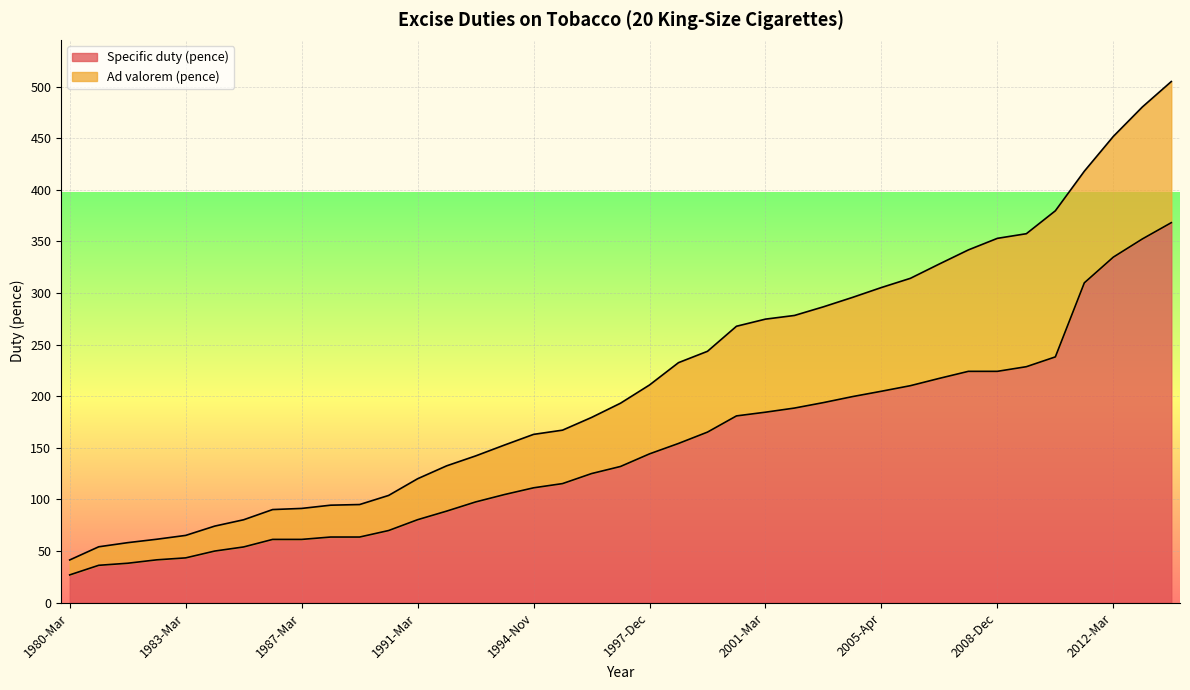

What is the label of the 25th point from the right?

1993-Mar